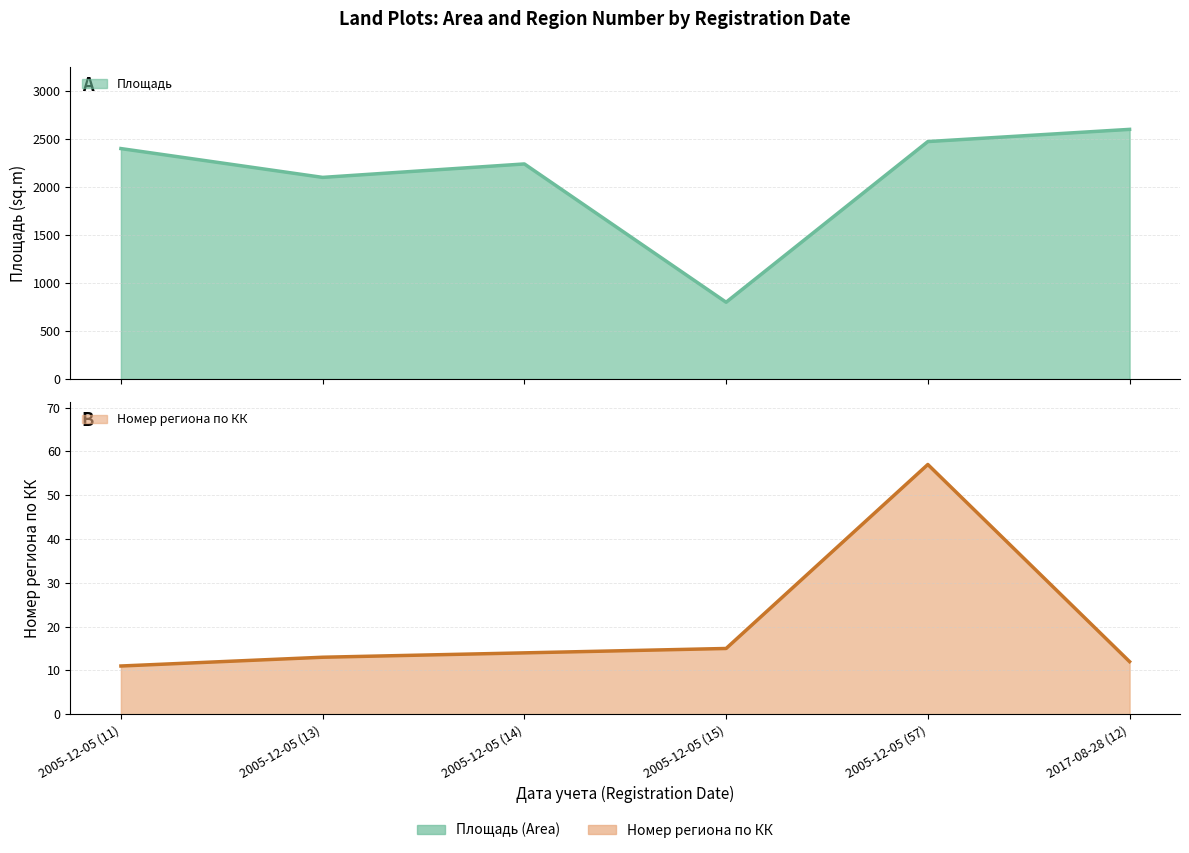

Does the chart have visible grid lines?

Yes